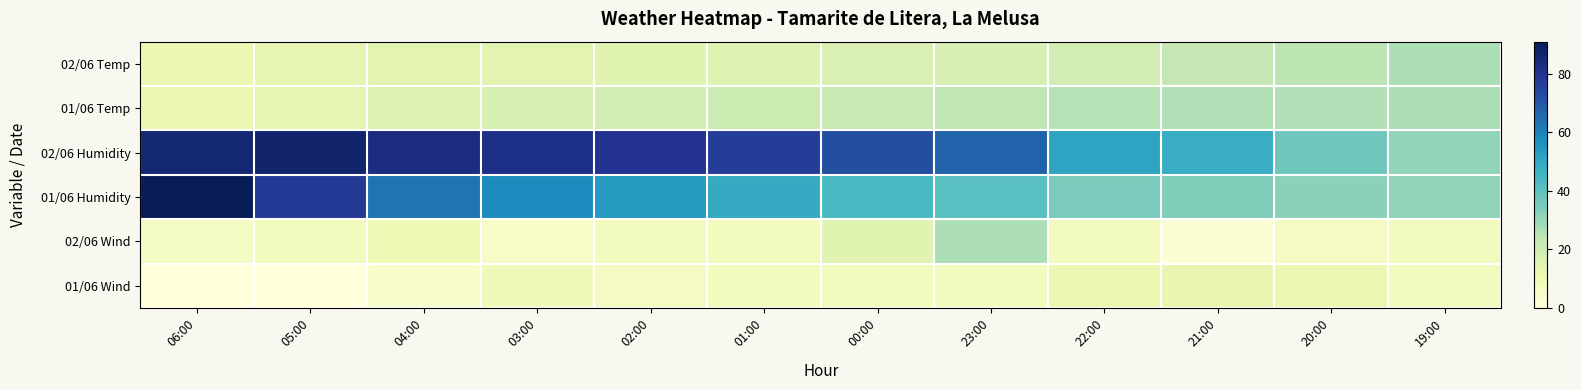

Which series has the widest spread of values?

01/06 Humidity